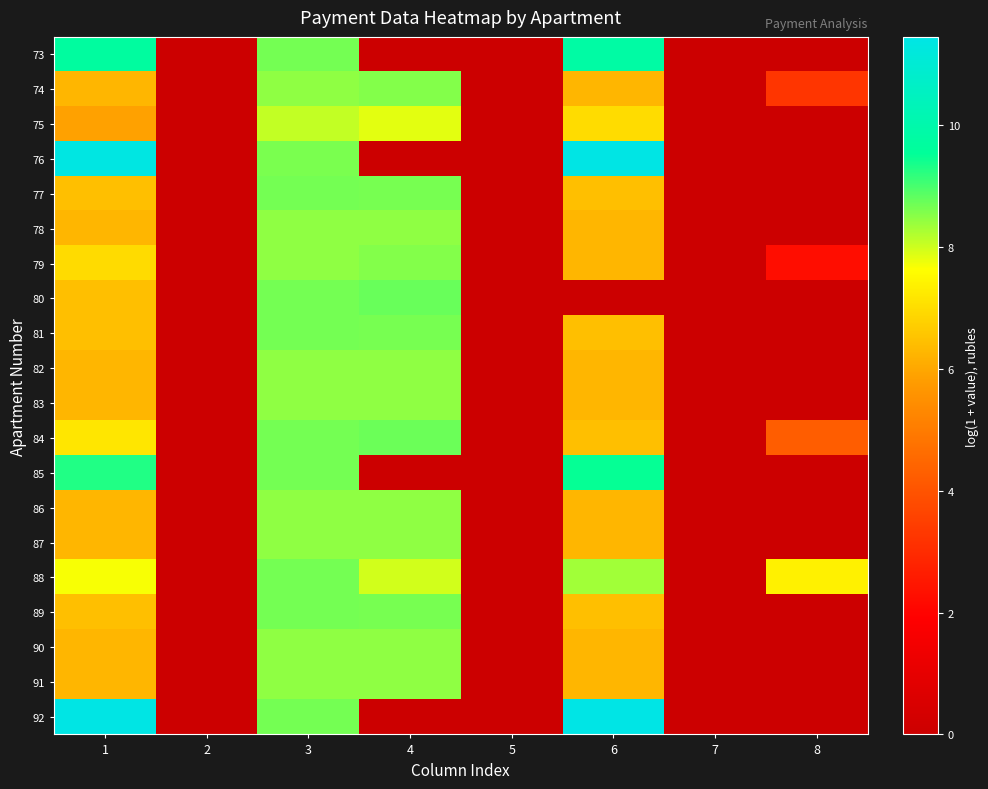

Reading left to right, what are all the values shown in this chart?

73: 1=9.7	2=0.0	3=8.7	4=0.0	5=0.0	6=9.8	7=0.0	8=0.0
74: 1=6.3	2=0.0	3=8.5	4=8.6	5=0.0	6=6.3	7=0.0	8=3.3
75: 1=5.9	2=0.0	3=8.1	4=7.8	5=0.0	6=7.0	7=0.0	8=0.0
76: 1=11.4	2=0.0	3=8.6	4=0.0	5=0.0	6=11.4	7=0.0	8=0.0
77: 1=6.5	2=0.0	3=8.7	4=8.6	5=0.0	6=6.5	7=0.0	8=0.0
78: 1=6.3	2=0.0	3=8.5	4=8.5	5=0.0	6=6.3	7=0.0	8=0.0
79: 1=7.0	2=0.0	3=8.5	4=8.6	5=0.0	6=6.3	7=0.0	8=2.2
80: 1=6.5	2=0.0	3=8.7	4=8.8	5=0.0	6=0.0	7=0.0	8=0.0
81: 1=6.5	2=0.0	3=8.7	4=8.6	5=0.0	6=6.5	7=0.0	8=0.0
82: 1=6.3	2=0.0	3=8.5	4=8.5	5=0.0	6=6.3	7=0.0	8=0.0
83: 1=6.3	2=0.0	3=8.5	4=8.5	5=0.0	6=6.3	7=0.0	8=0.0
84: 1=7.2	2=0.0	3=8.7	4=8.7	5=0.0	6=6.5	7=0.0	8=4.2
85: 1=9.3	2=0.0	3=8.7	4=0.0	5=0.0	6=9.5	7=0.0	8=0.0
86: 1=6.3	2=0.0	3=8.5	4=8.5	5=0.0	6=6.3	7=0.0	8=0.0
87: 1=6.3	2=0.0	3=8.5	4=8.5	5=0.0	6=6.3	7=0.0	8=0.0
88: 1=7.7	2=0.0	3=8.7	4=8.0	5=0.0	6=8.3	7=0.0	8=7.4
89: 1=6.5	2=0.0	3=8.7	4=8.6	5=0.0	6=6.5	7=0.0	8=0.0
90: 1=6.3	2=0.0	3=8.5	4=8.5	5=0.0	6=6.3	7=0.0	8=0.0
91: 1=6.3	2=0.0	3=8.5	4=8.5	5=0.0	6=6.3	7=0.0	8=0.0
92: 1=11.4	2=0.0	3=8.7	4=0.0	5=0.0	6=11.5	7=0.0	8=0.0